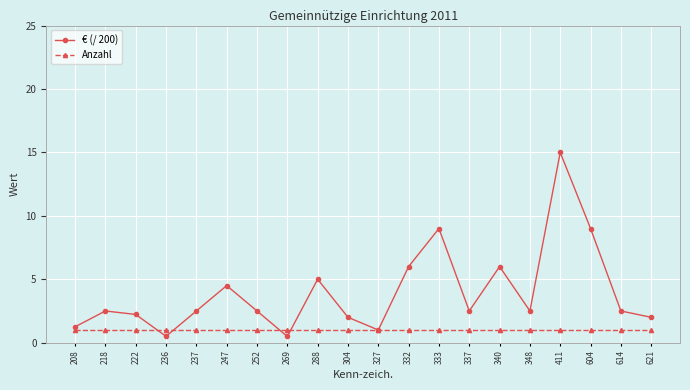

What is the sum of all Anzahl values?

20.0